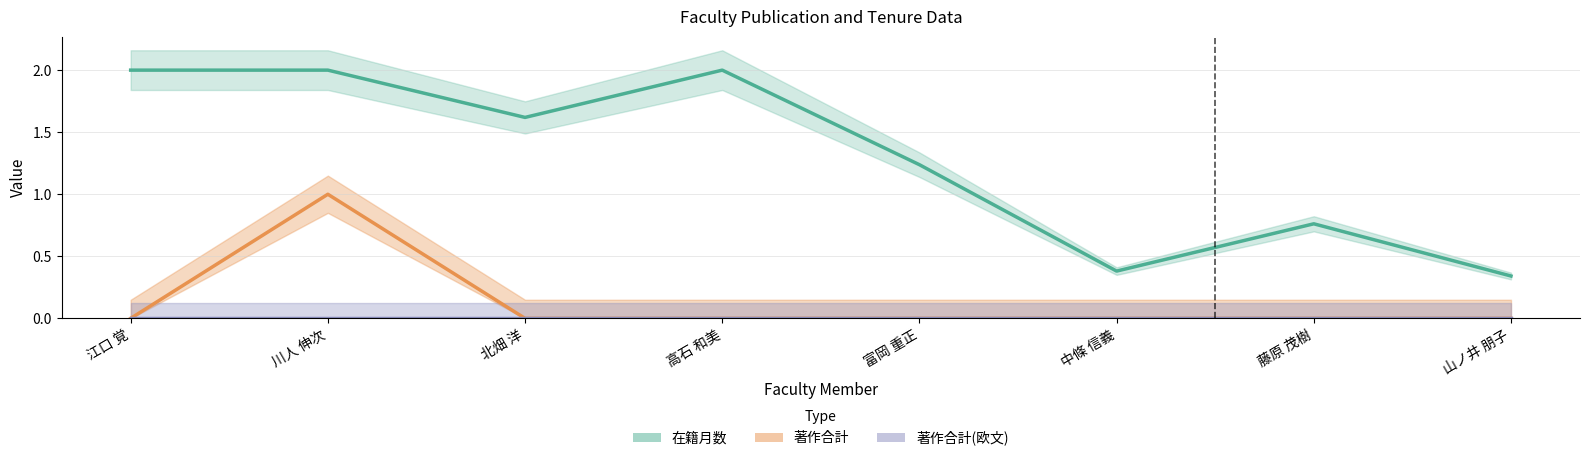

True or false: 著作合計 has a value of 0.0 at 高石 和美.

True